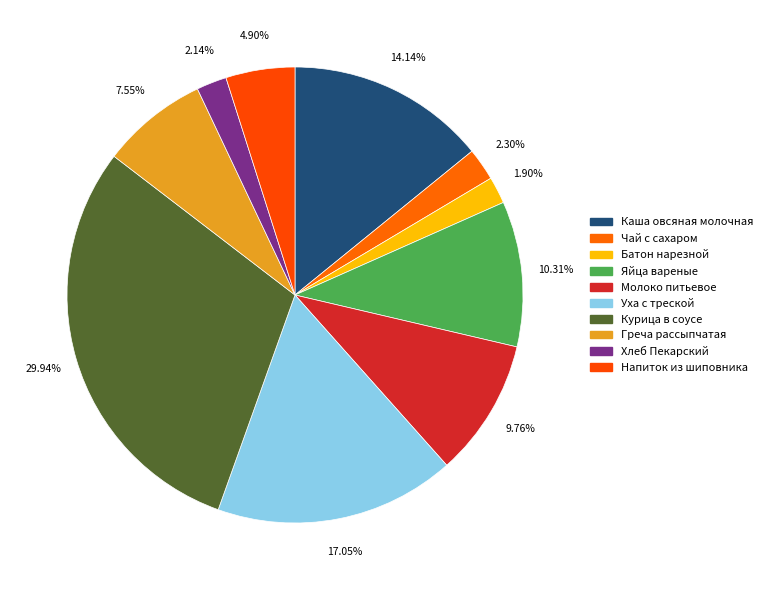

What is the total percentage of Яйца вареные and Хлеб Пекарский?

12.5%